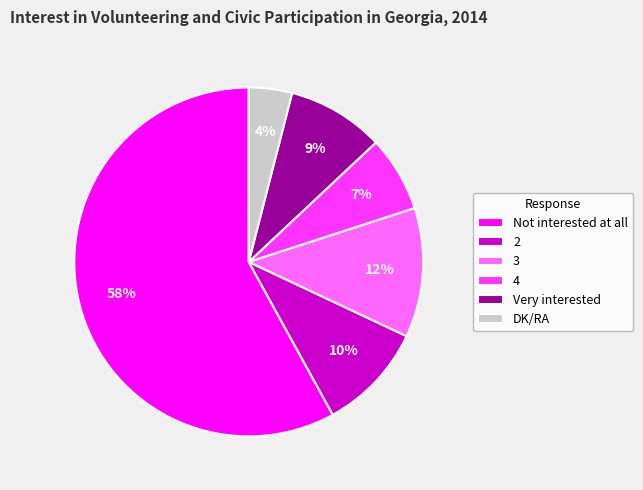

The DK/RA slice represents 4% of the pie. True or false?

True